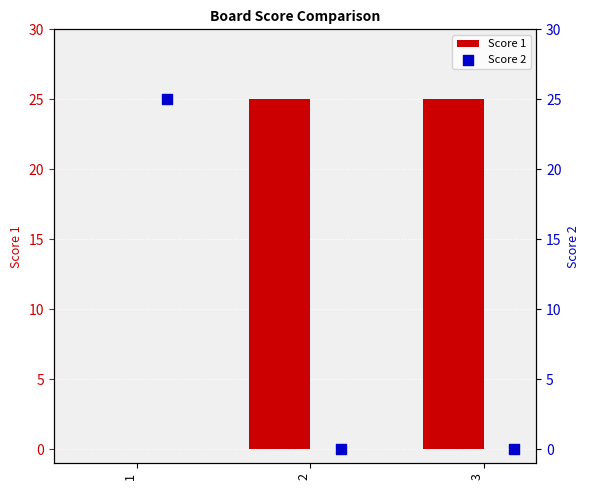

At how many categories does at least one series exceed 1?

3